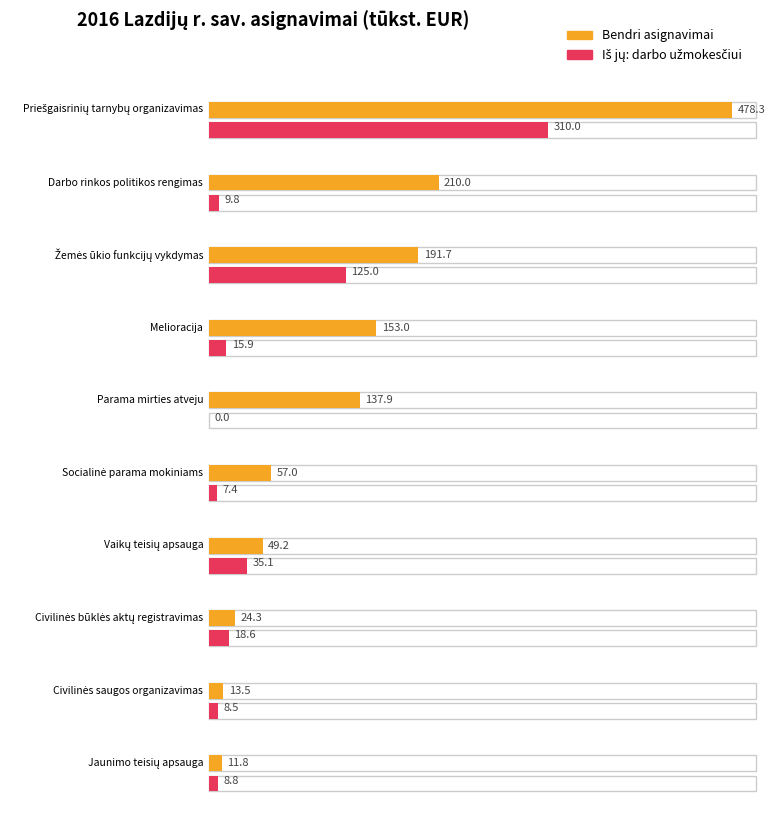

Reading left to right, list all the values displayed in this chart.

Bendri asignavimai: Priešgaisrinių tarnybų organizavimas=478.3	Darbo rinkos politikos rengimas=210.0	Žemės ūkio funkcijų vykdymas=191.7	Melioracija=153.0	Parama mirties atveju=137.9	Socialinė parama mokiniams=57.0	Vaikų teisių apsauga=49.2	Civilinės būklės aktų registravimas=24.3	Civilinės saugos organizavimas=13.5	Jaunimo teisių apsauga=11.8
Iš jų: darbo užmokesčiui: Priešgaisrinių tarnybų organizavimas=310.0	Darbo rinkos politikos rengimas=9.8	Žemės ūkio funkcijų vykdymas=125.0	Melioracija=15.9	Parama mirties atveju=0.0	Socialinė parama mokiniams=7.4	Vaikų teisių apsauga=35.1	Civilinės būklės aktų registravimas=18.6	Civilinės saugos organizavimas=8.5	Jaunimo teisių apsauga=8.8